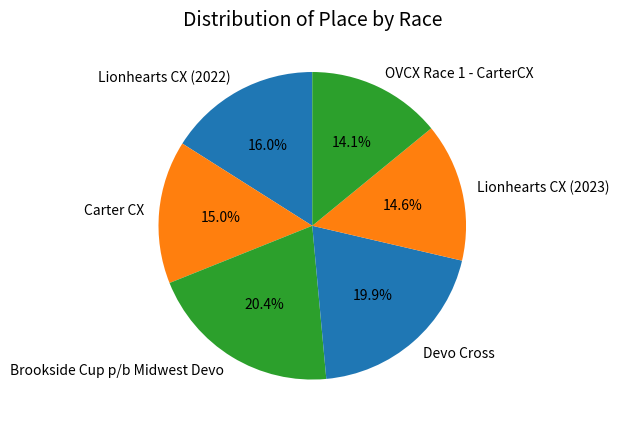

To the nearest percent, what is the difference between the largest and smallest slice percentages?

6%